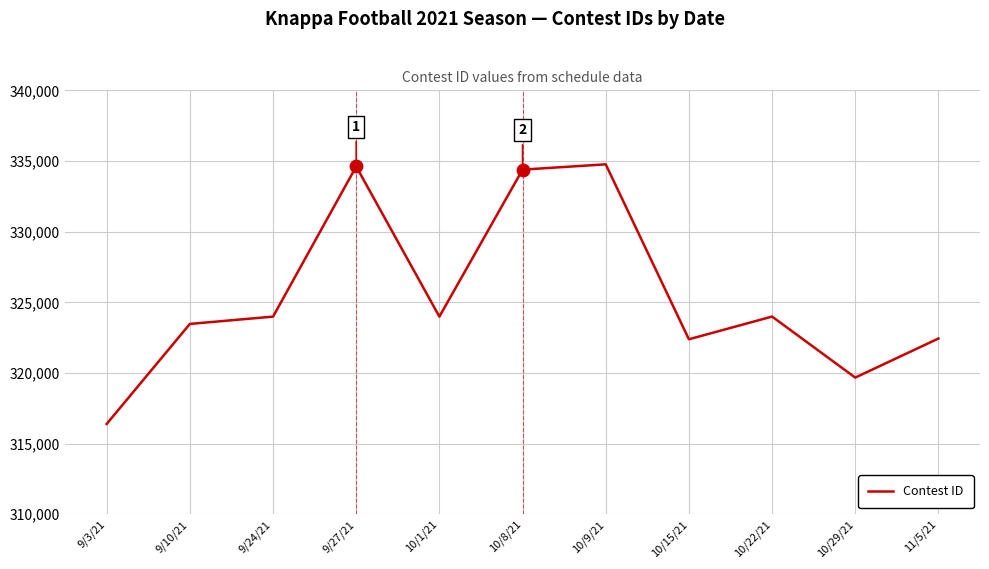

Between 10/29/21 and 10/15/21, which is larger?

10/15/21